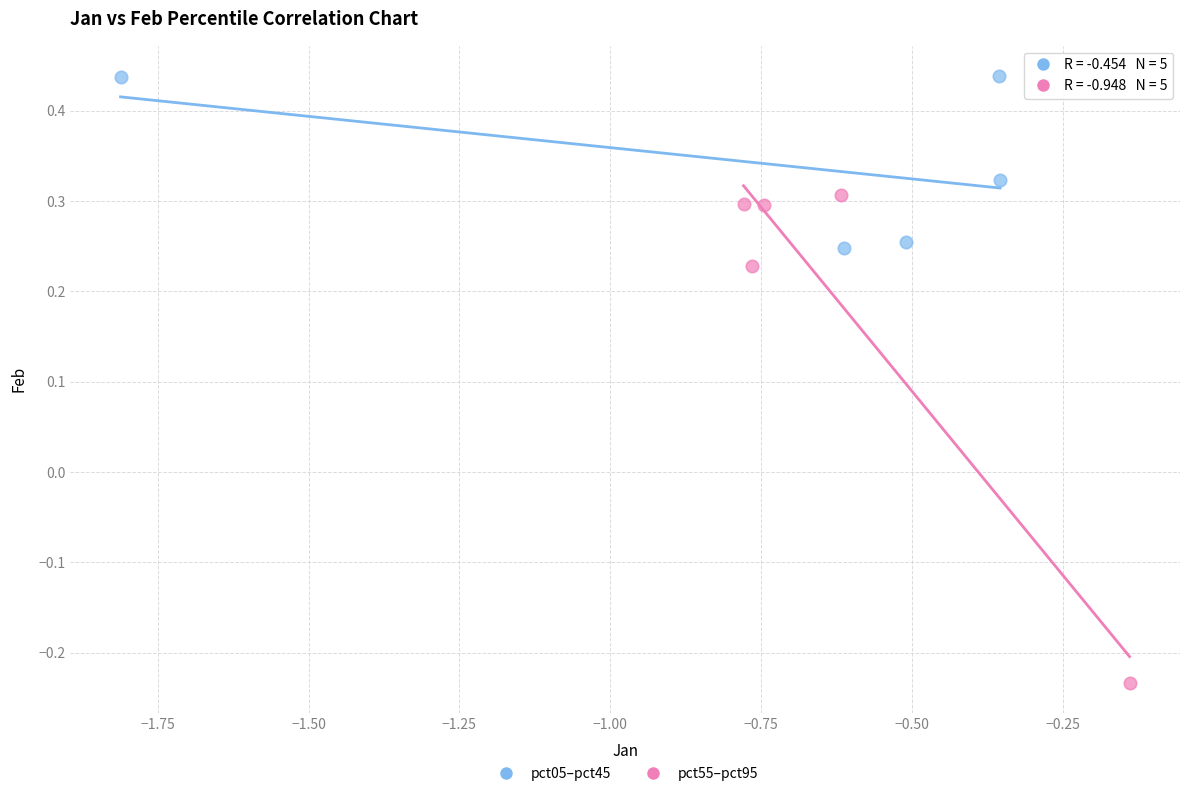

What are all the series names shown in the legend?

pct05–pct45, pct55–pct95